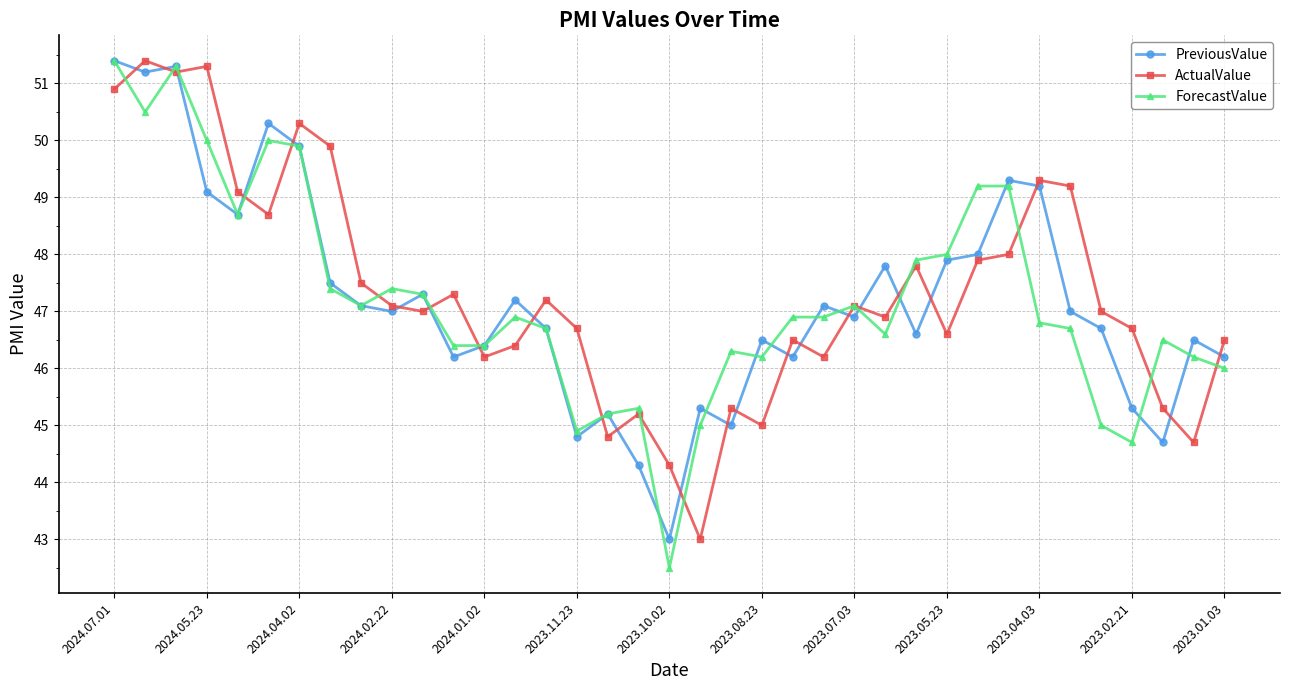

What is the value of the ForecastValue point at the 7th from the left?

49.9